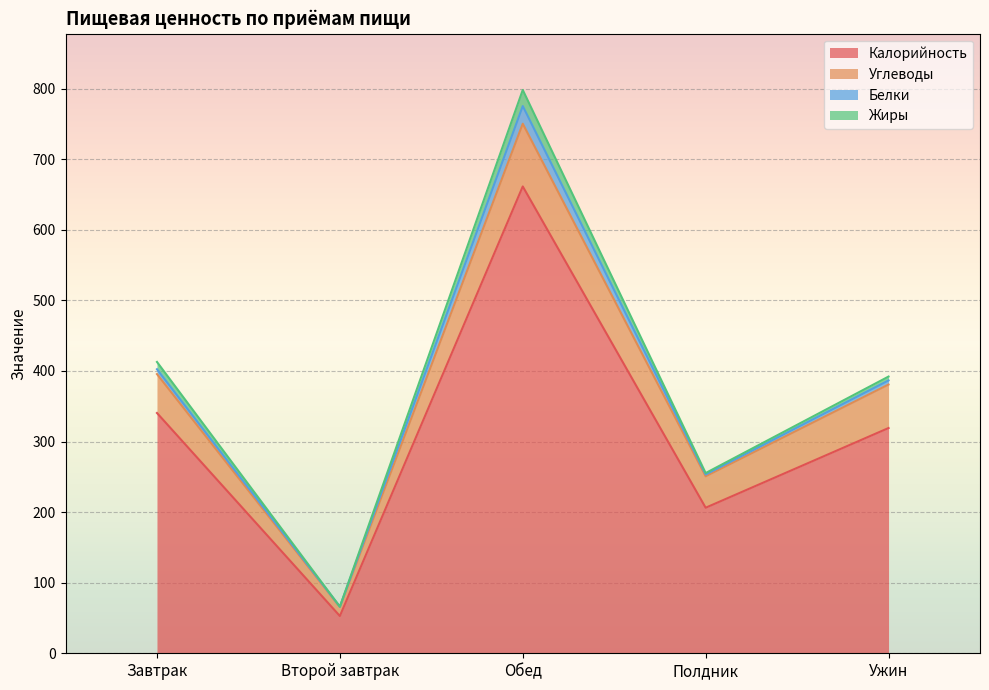

What is the sum of all Белки values?

40.8